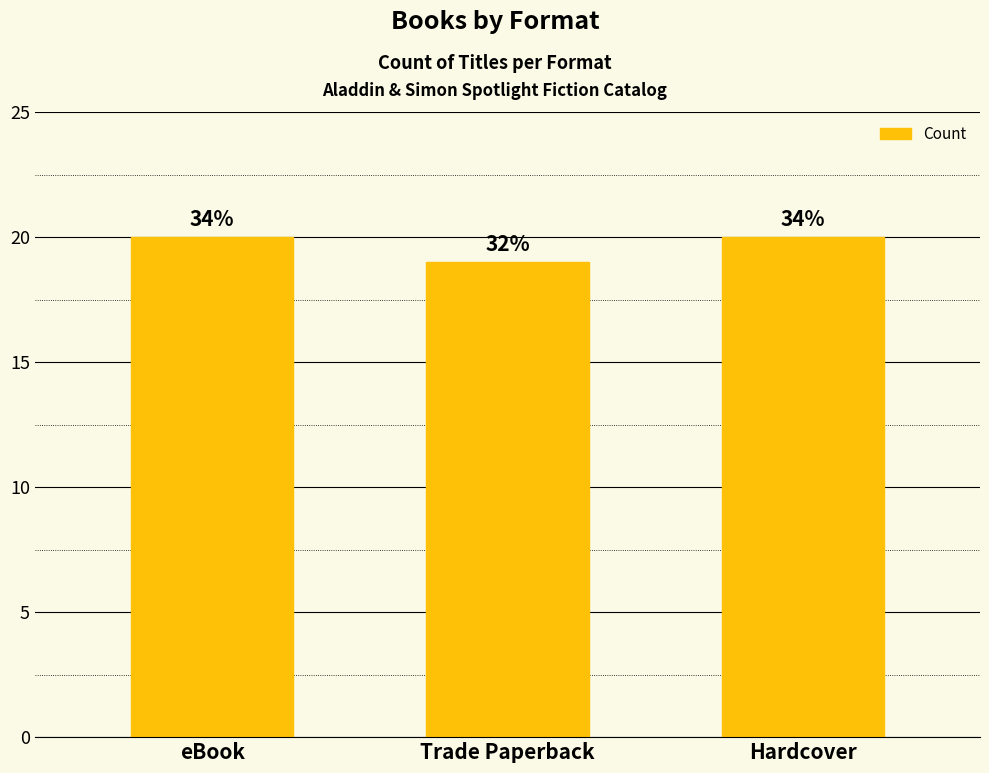

What is the change in value from Trade Paperback to Hardcover?

+1